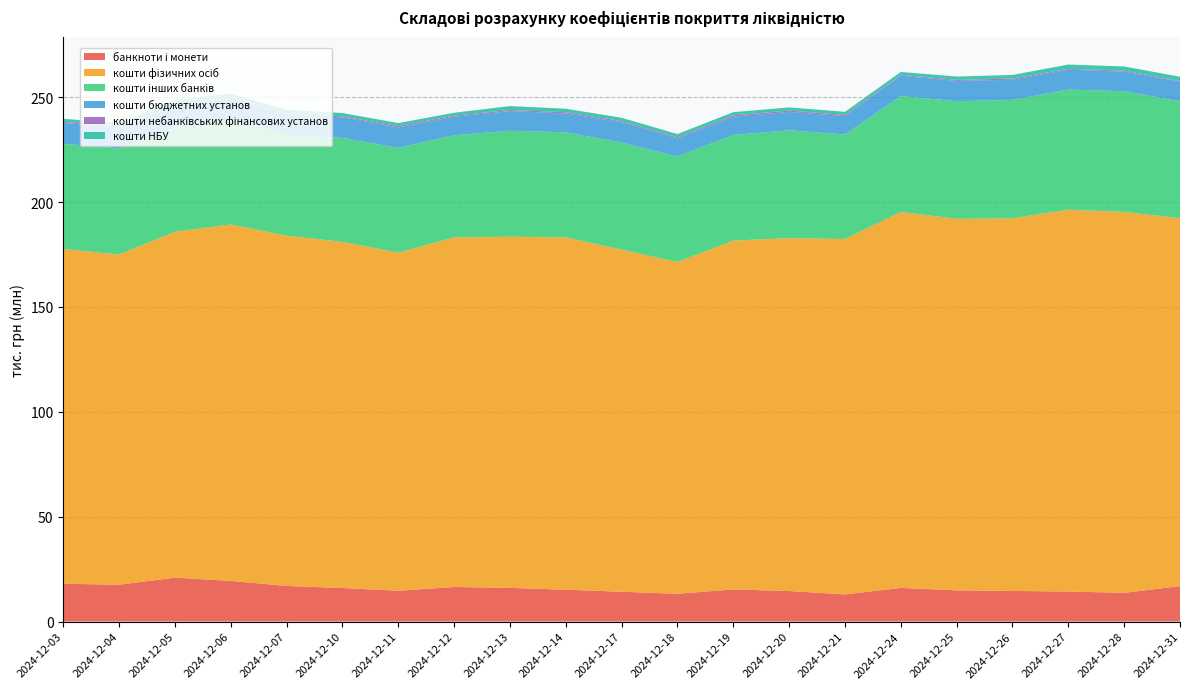

Reading left to right, transcribe all the data shown in this chart.

банкноти і монети: 2024-12-03=18023035.2	2024-12-04=17572056.1	2024-12-05=20918006.1	2024-12-06=19391089.6	2024-12-07=16967602.4	2024-12-10=15995504.4	2024-12-11=14691271.5	2024-12-12=16473735.5	2024-12-13=16068665.2	2024-12-14=15170926.6	2024-12-17=14219653.0	2024-12-18=13242553.0	2024-12-19=15325723.2	2024-12-20=14548779.2	2024-12-21=12955287.5	2024-12-24=16037038.9	2024-12-25=14874401.5	2024-12-26=14594472.8	2024-12-27=14314152.0	2024-12-28=13707075.9	2024-12-31=16903849.6
кошти фізичних осіб: 2024-12-03=159632085.4	2024-12-04=157389988.8	2024-12-05=164953676.2	2024-12-06=169922207.7	2024-12-07=167026171.4	2024-12-10=165028820.5	2024-12-11=161196467.3	2024-12-12=166676473.8	2024-12-13=167414891.1	2024-12-14=167975300.0	2024-12-17=163114868.8	2024-12-18=158170216.5	2024-12-19=166323893.9	2024-12-20=168246322.1	2024-12-21=169413322.7	2024-12-24=179250762.6	2024-12-25=177131952.6	2024-12-26=177679669.0	2024-12-27=182071072.9	2024-12-28=181626708.1	2024-12-31=175384641.7
кошти інших банків: 2024-12-03=50110796.9	2024-12-04=50606800.2	2024-12-05=49801563.4	2024-12-06=50143808.6	2024-12-07=47906284.7	2024-12-10=49564965.2	2024-12-11=49961009.2	2024-12-12=48737958.2	2024-12-13=50527704.2	2024-12-14=50100281.9	2024-12-17=51050171.7	2024-12-18=50270230.9	2024-12-19=50385185.3	2024-12-20=51443736.4	2024-12-21=49856635.2	2024-12-24=55279192.7	2024-12-25=56115278.3	2024-12-26=56452770.5	2024-12-27=57279600.0	2024-12-28=57506753.2	2024-12-31=55773474.6
кошти бюджетних установ: 2024-12-03=9964247.5	2024-12-04=9954274.4	2024-12-05=9771295.4	2024-12-06=9783804.0	2024-12-07=9756957.3	2024-12-10=9805535.5	2024-12-11=9748362.0	2024-12-12=8773155.7	2024-12-13=9379972.6	2024-12-14=9017227.5	2024-12-17=9730495.9	2024-12-18=8684273.1	2024-12-19=8686442.5	2024-12-20=8767798.2	2024-12-21=8726471.2	2024-12-24=9726820.0	2024-12-25=9646259.1	2024-12-26=9608273.6	2024-12-27=9434376.4	2024-12-28=9401097.6	2024-12-31=9411489.0
кошти небанківських фінансових установ: 2024-12-03=532798.2	2024-12-04=524012.5	2024-12-05=449436.0	2024-12-06=628003.2	2024-12-07=567892.3	2024-12-10=455759.3	2024-12-11=614013.3	2024-12-12=573779.2	2024-12-13=522547.3	2024-12-14=580564.9	2024-12-17=505759.1	2024-12-18=483589.2	2024-12-19=642684.9	2024-12-20=632193.8	2024-12-21=611920.7	2024-12-24=323638.4	2024-12-25=503552.2	2024-12-26=548989.4	2024-12-27=422688.7	2024-12-28=417994.9	2024-12-31=308311.5
кошти НБУ: 2024-12-03=1479906.1	2024-12-04=1510946.3	2024-12-05=2880577.4	2024-12-06=1794555.1	2024-12-07=1742688.4	2024-12-10=1607834.5	2024-12-11=1474396.4	2024-12-12=1371611.8	2024-12-13=1854379.8	2024-12-14=1673474.6	2024-12-17=1576933.2	2024-12-18=1572432.3	2024-12-19=1522716.8	2024-12-20=1507669.9	2024-12-21=1473111.2	2024-12-24=1438650.0	2024-12-25=1592670.5	2024-12-26=1743963.1	2024-12-27=2063418.1	2024-12-28=2007685.4	2024-12-31=1960684.5